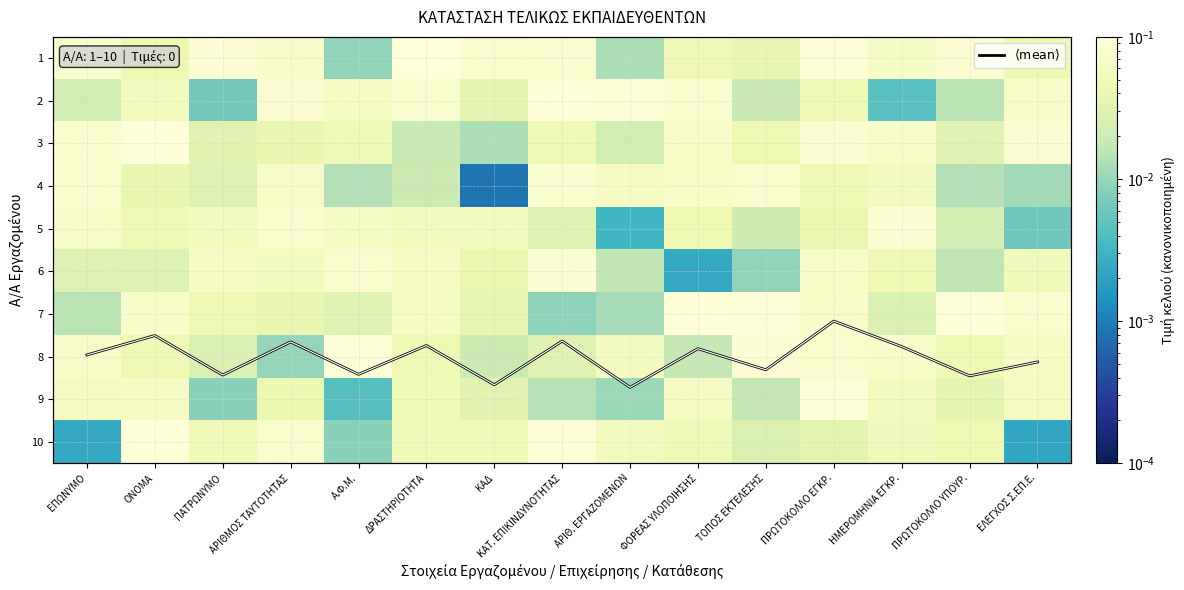

What is the difference between the second highest and second lowest values in the 10 series?

0.1